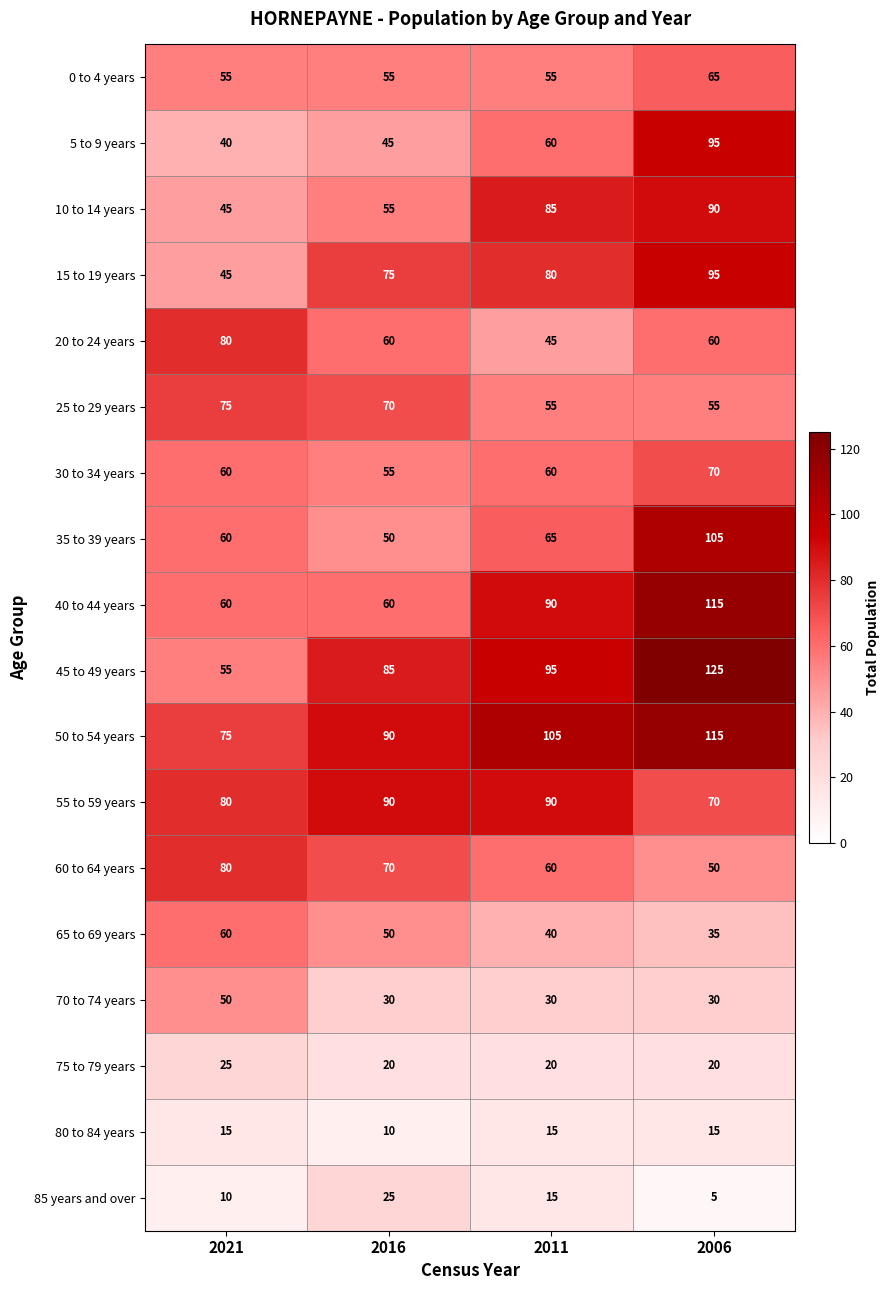

Rank the categories by 50 to 54 years value from lowest to highest.

2021, 2016, 2011, 2006